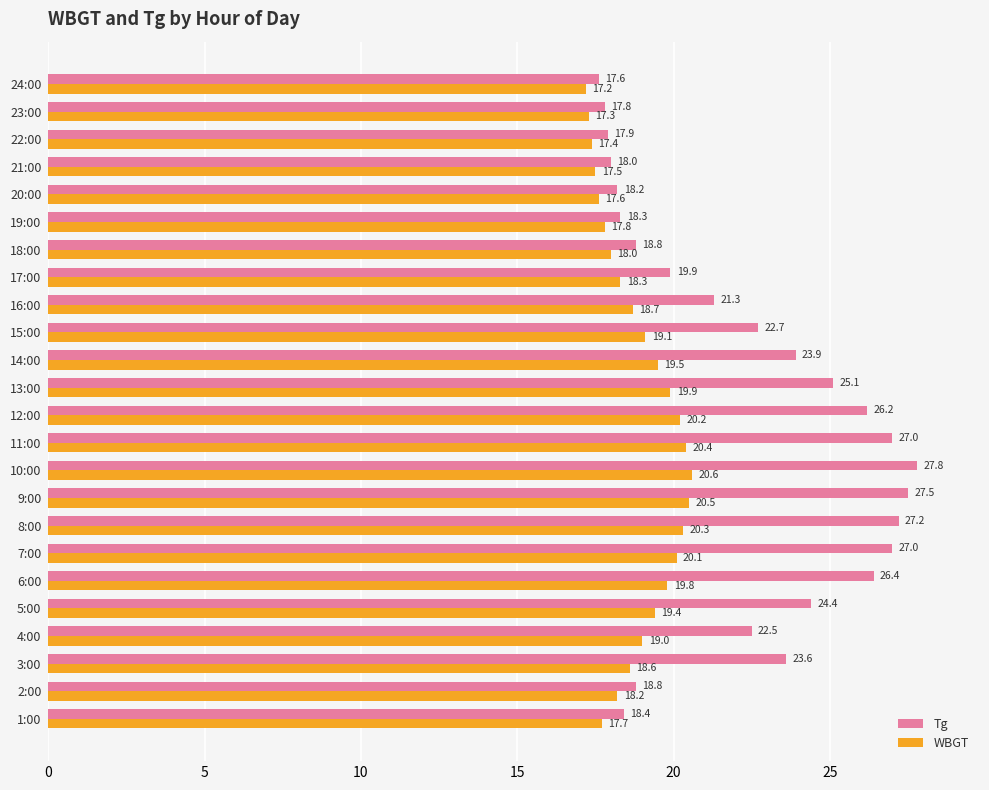

Which series has the widest spread of values?

Tg